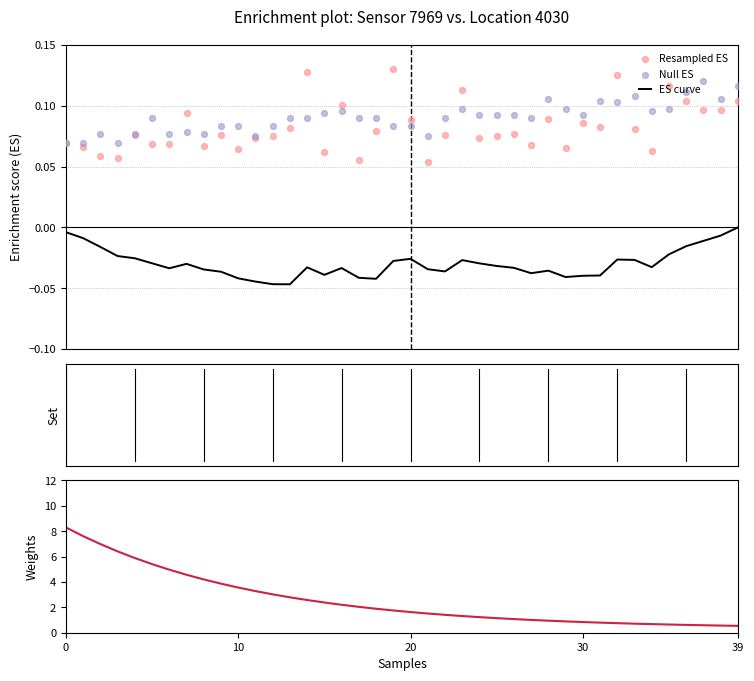

Which series has the largest total across all categories?

Weights